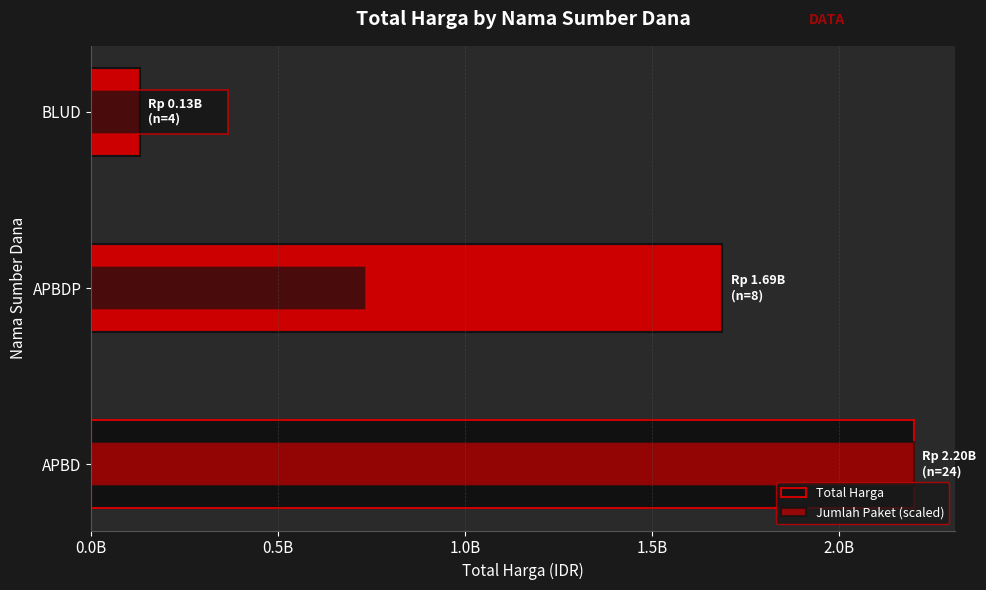

What is the minimum value shown in the chart?

129791000.0